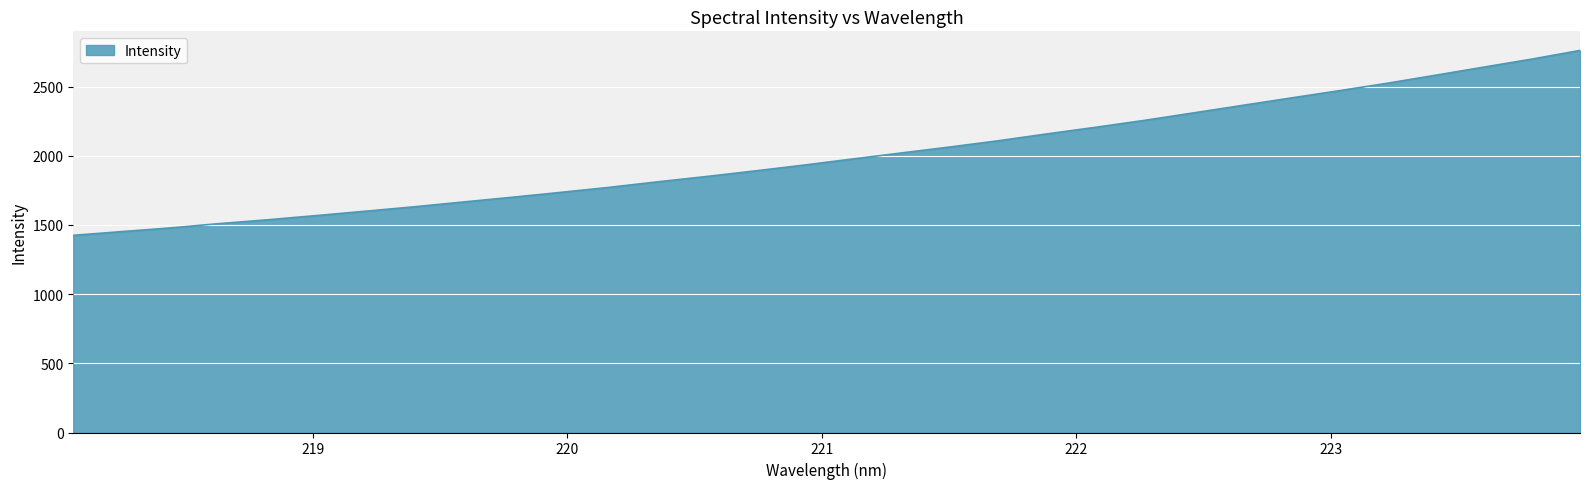

What is the minimum value shown in the chart?

1425.0